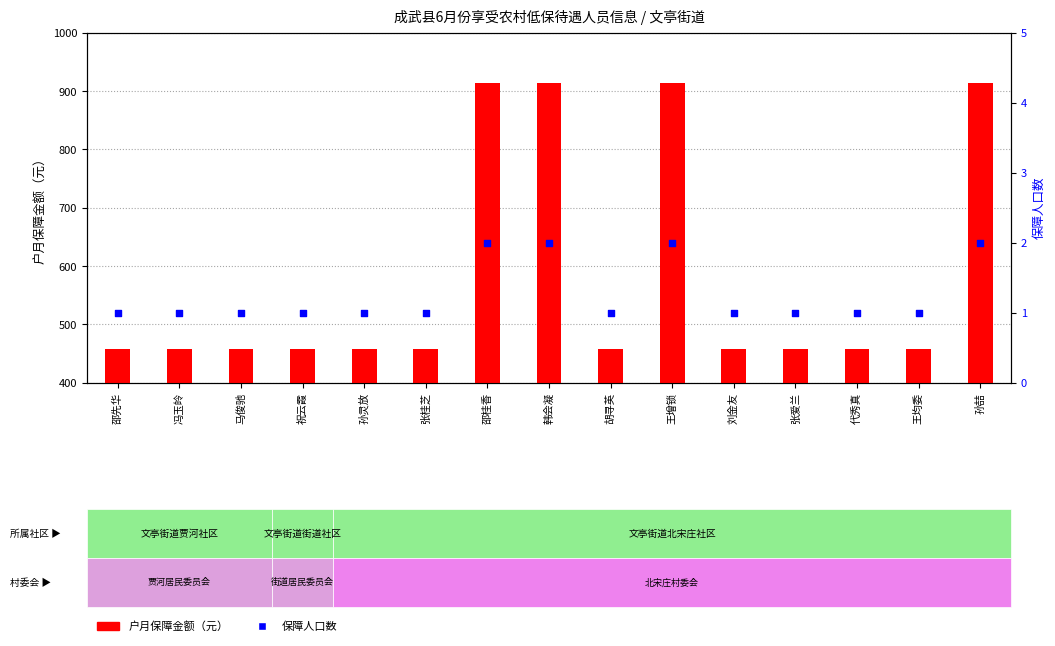

What are all the series names shown in the legend?

户月保障金额（元）, 保障人口数